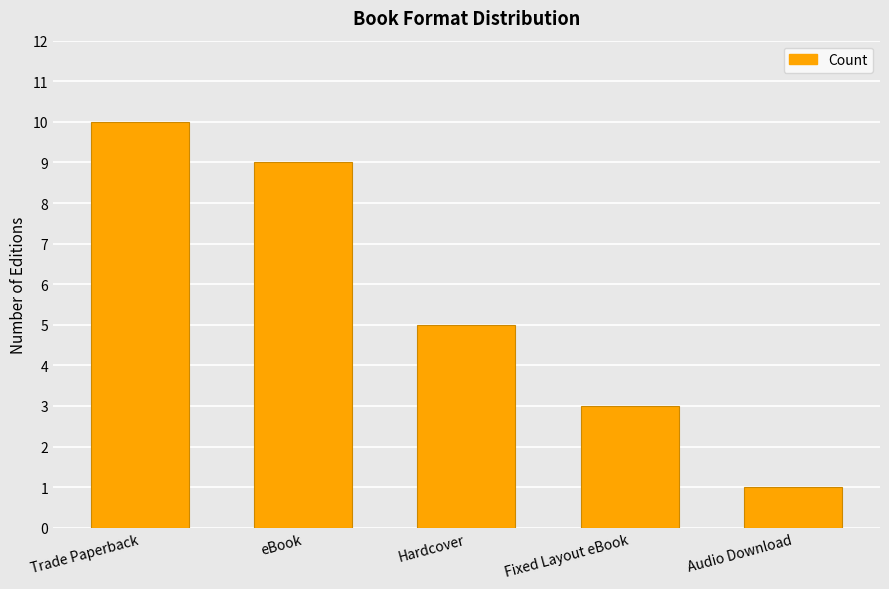

The value at Audio Download is 1. True or false?

True